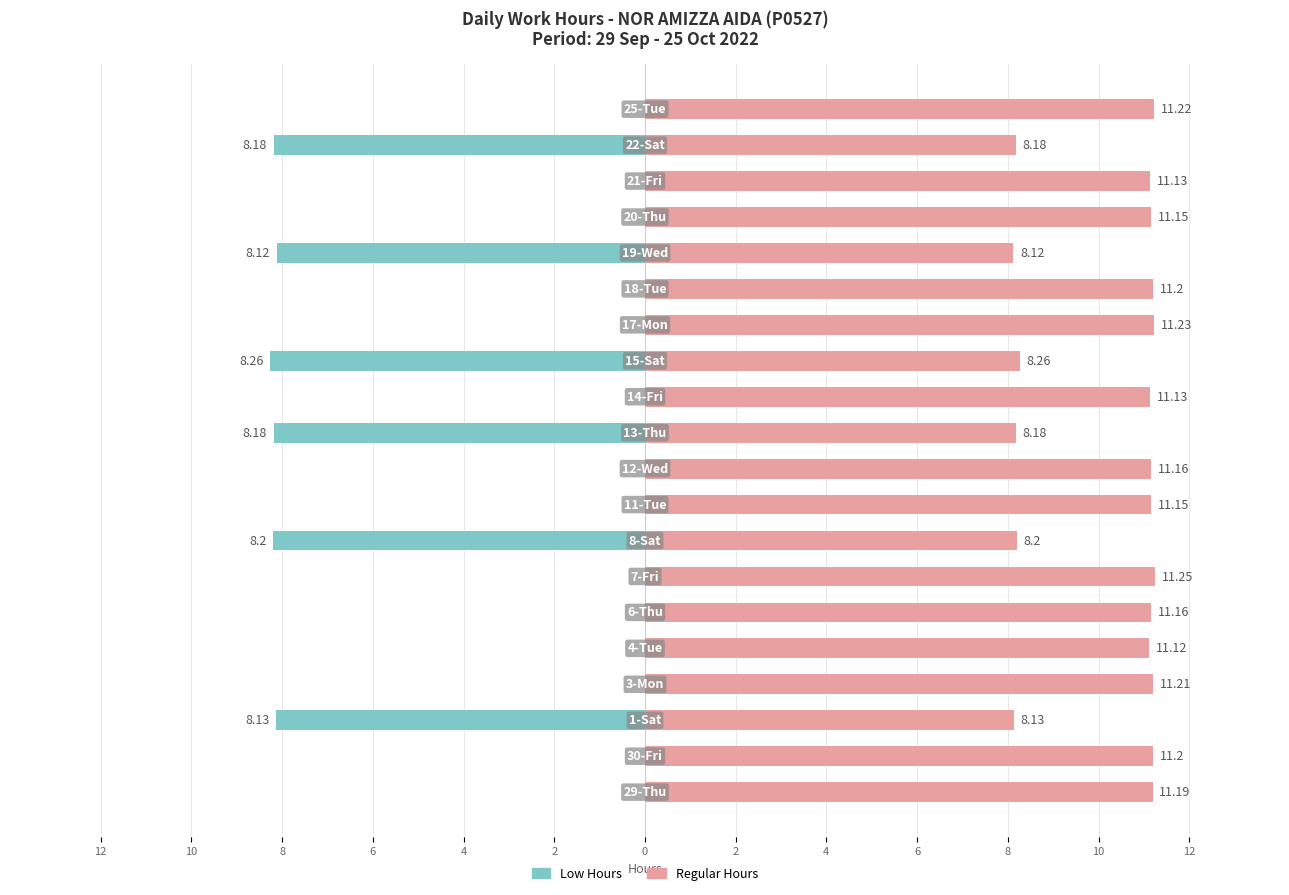

How many distinct data groups are displayed?

2